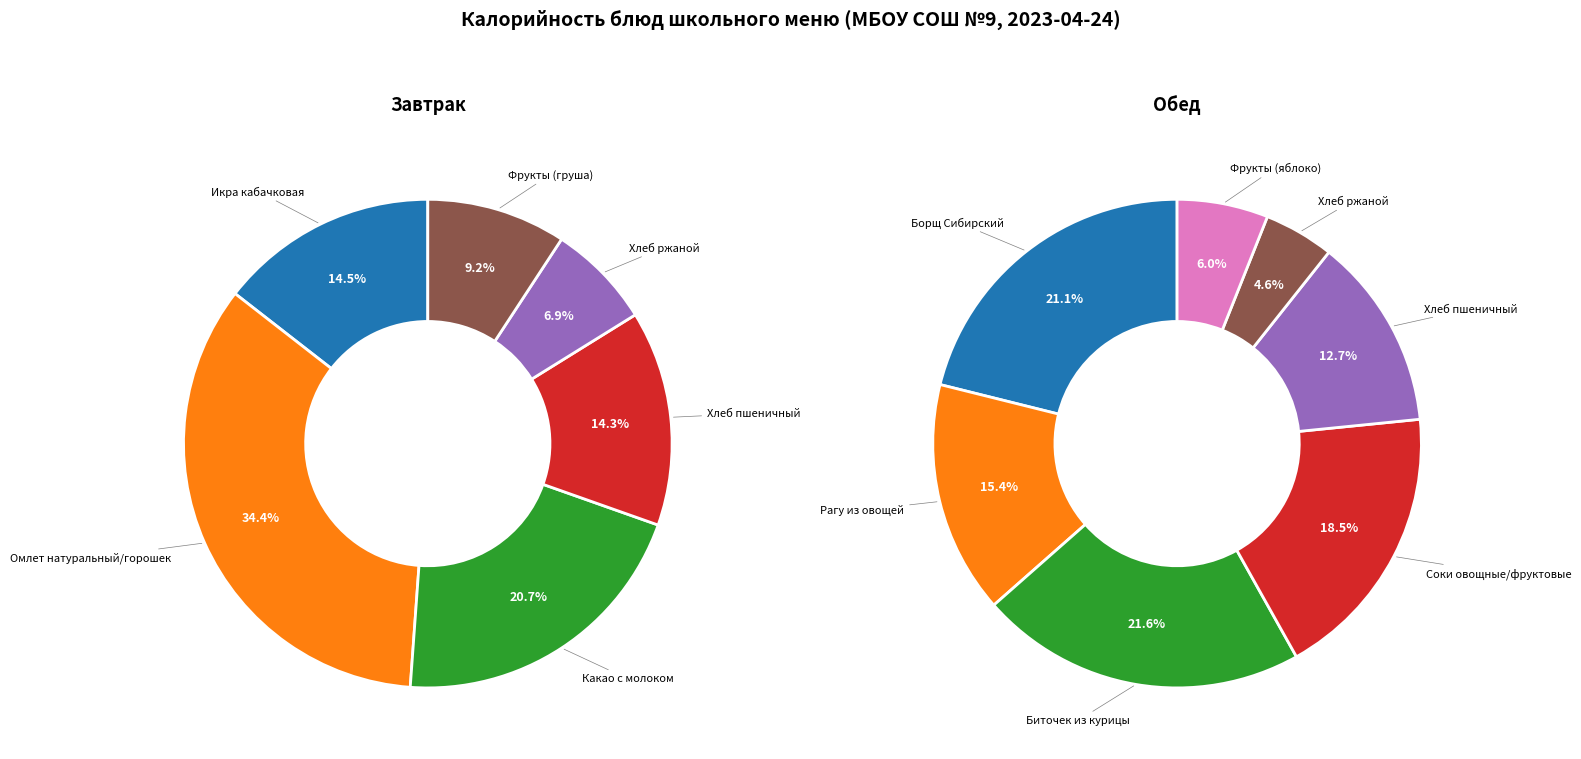

Between Биточек из курицы and Хлеб пшеничный (завтрак), which is larger?

Биточек из курицы